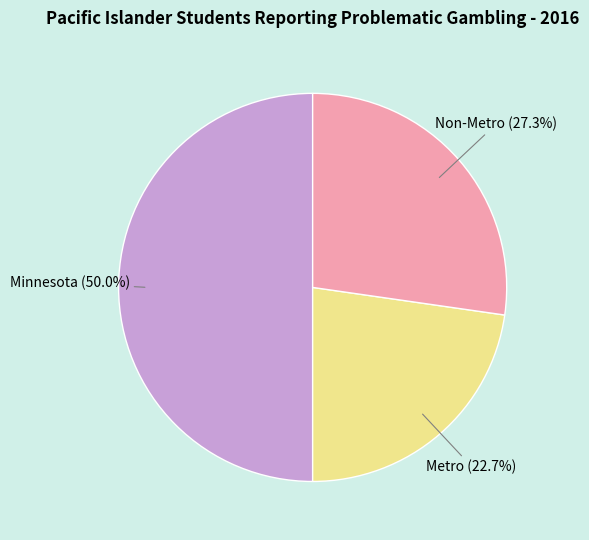

Count the number of slices in the pie.

3